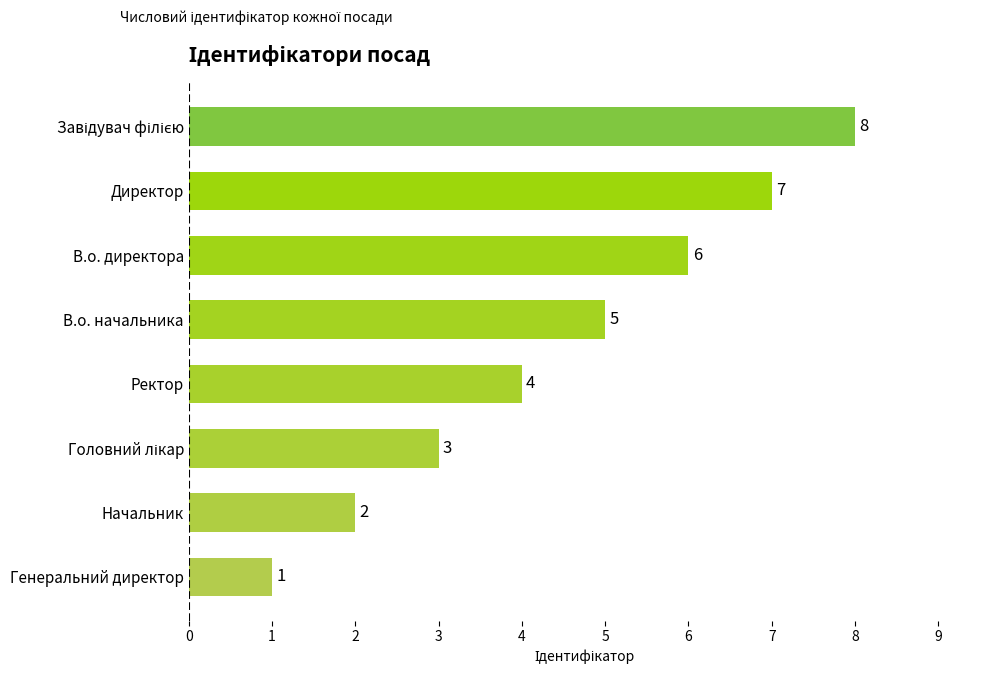

What is the difference between the maximum and minimum values?

7